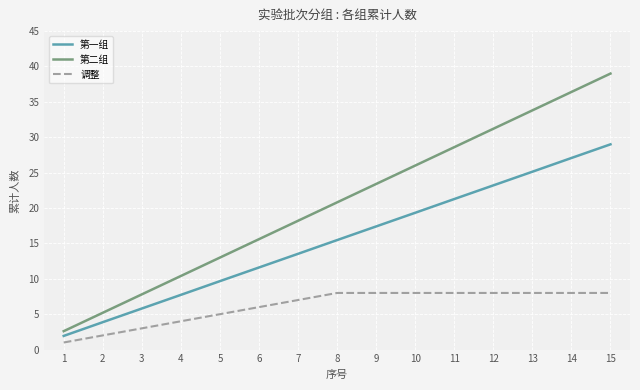

What is the difference between the maximum and minimum values in the 第二组 series?

36.4